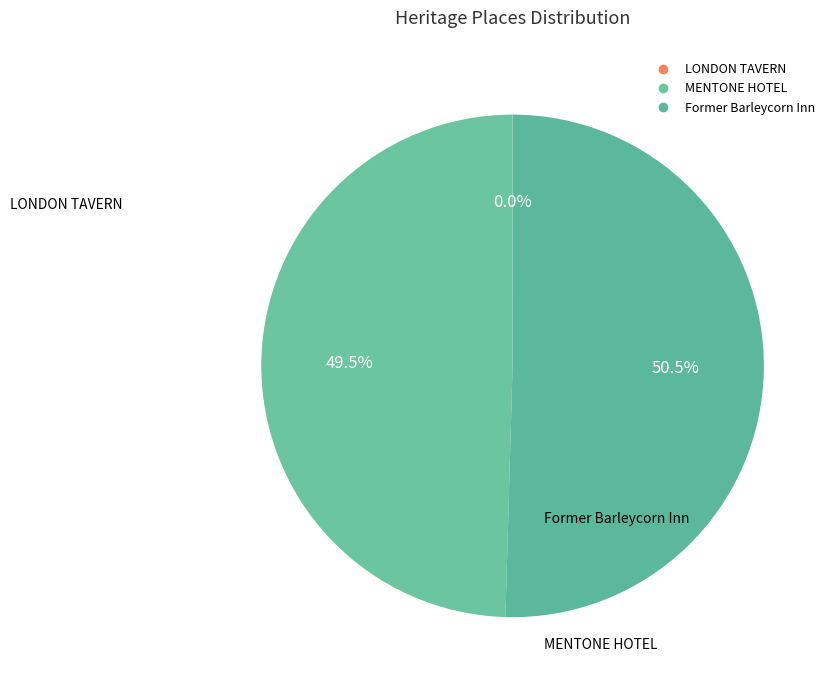

What percentage is the MENTONE HOTEL slice, to the nearest percent?

50%